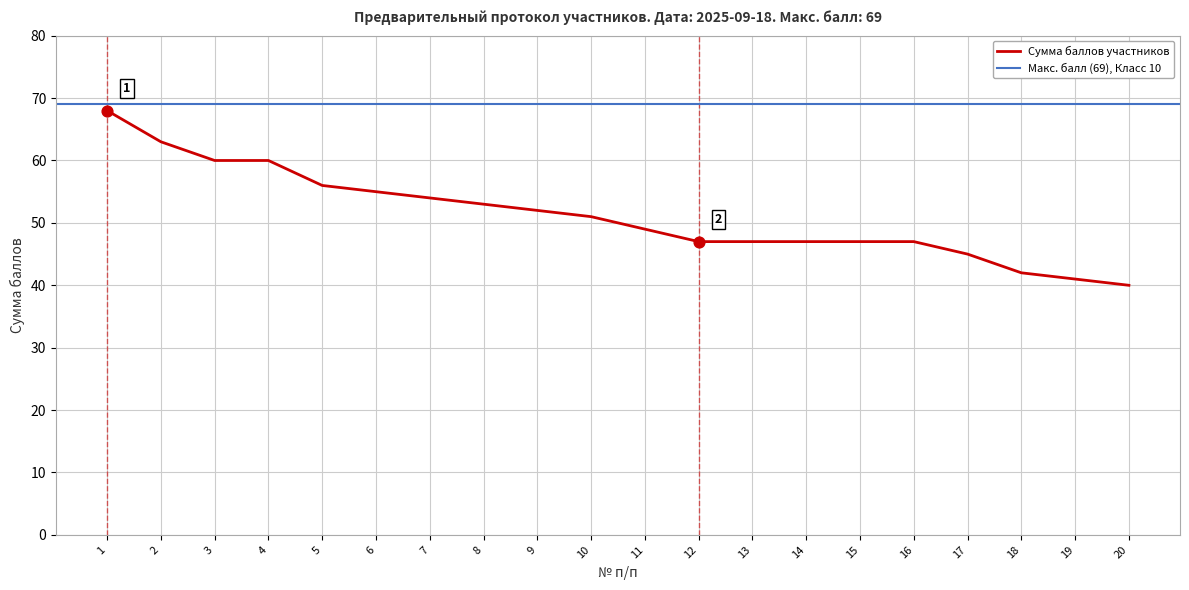

What is the change in value from 2 to 5?

-7